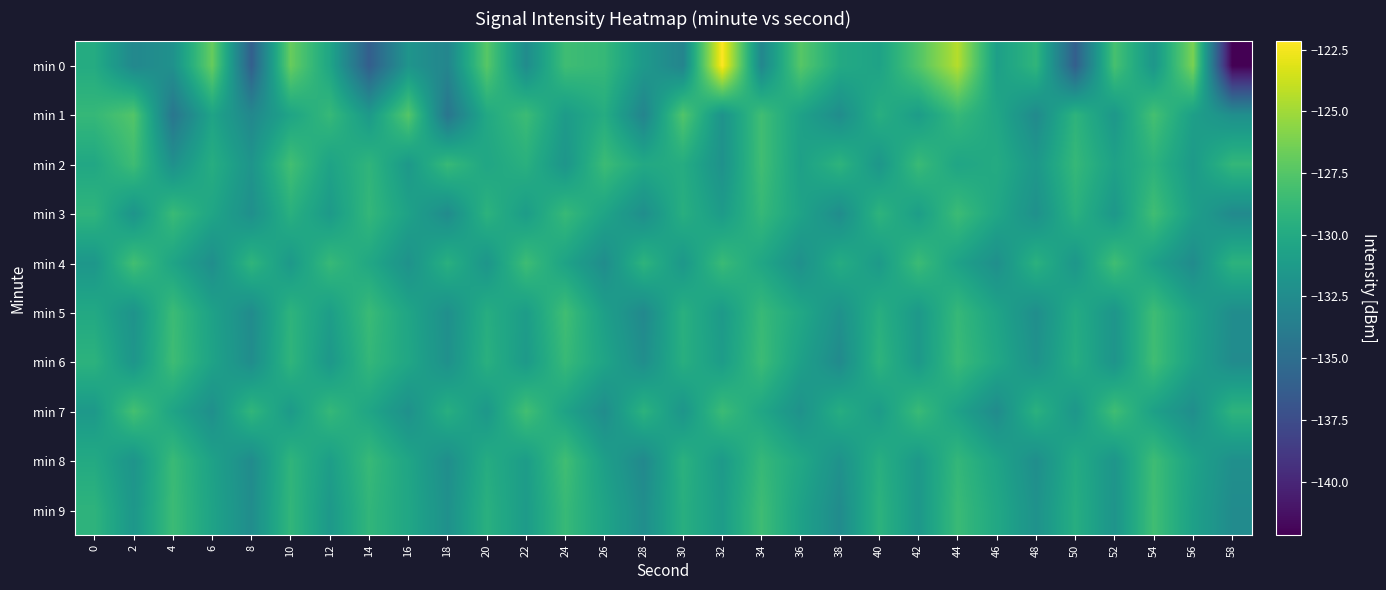

What is the total value across all series at 44?

-1288.4